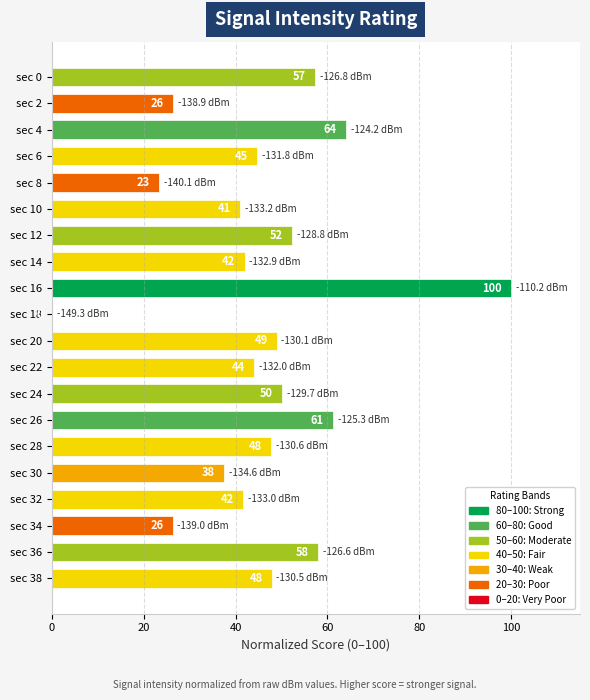

How many distinct data groups are displayed?

1